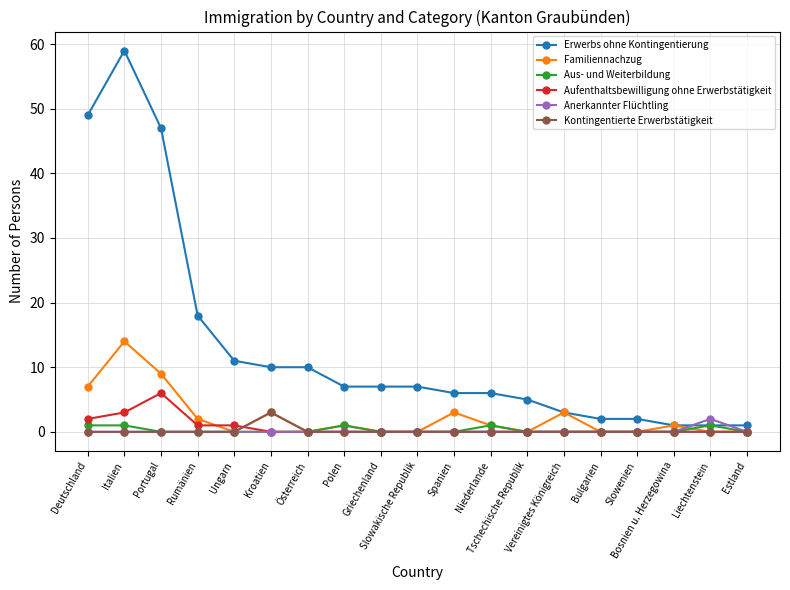

How many series are shown in this chart?

6